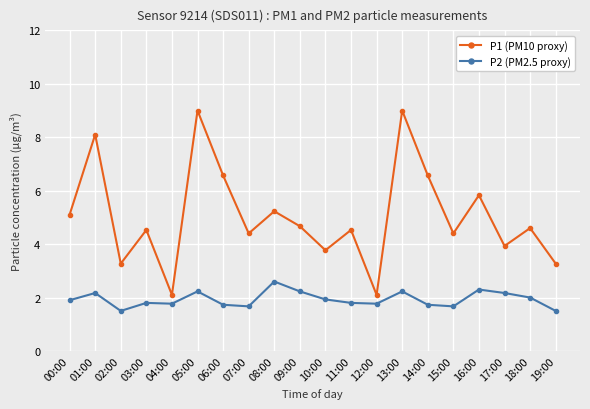

Between 08:00 and 09:00, which series saw the biggest shift?

P1 (PM10 proxy)